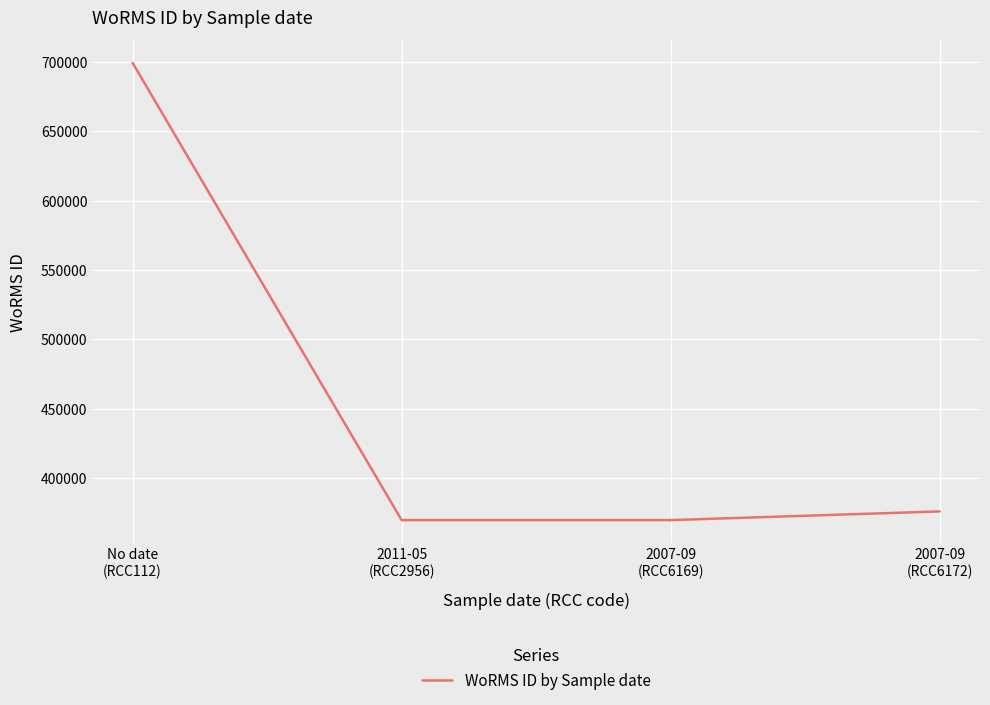

Which label corresponds to the largest value in the chart?

No date
(RCC112)